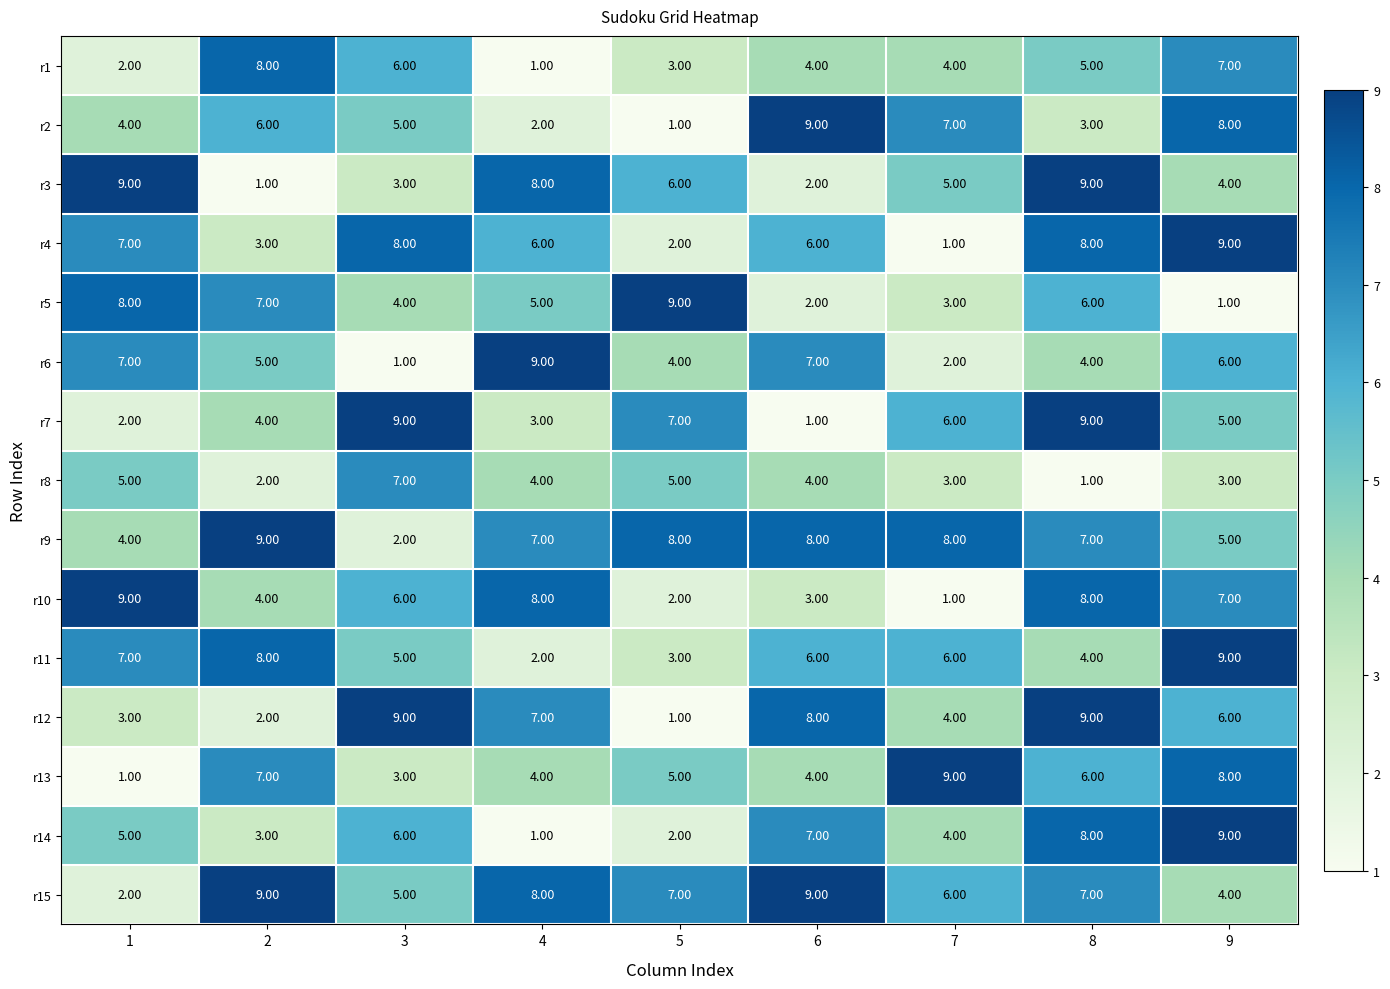

Rank the categories by r5 value from lowest to highest.

9, 6, 7, 3, 4, 8, 2, 1, 5